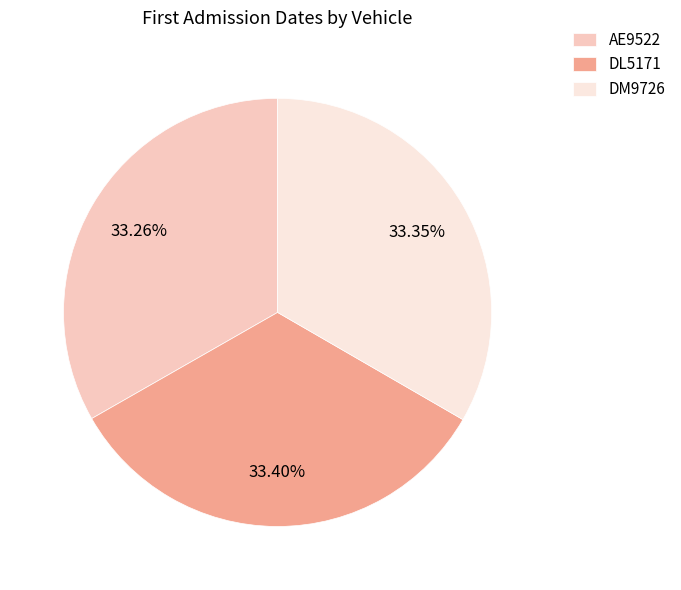

Is there a majority slice in this chart?

No